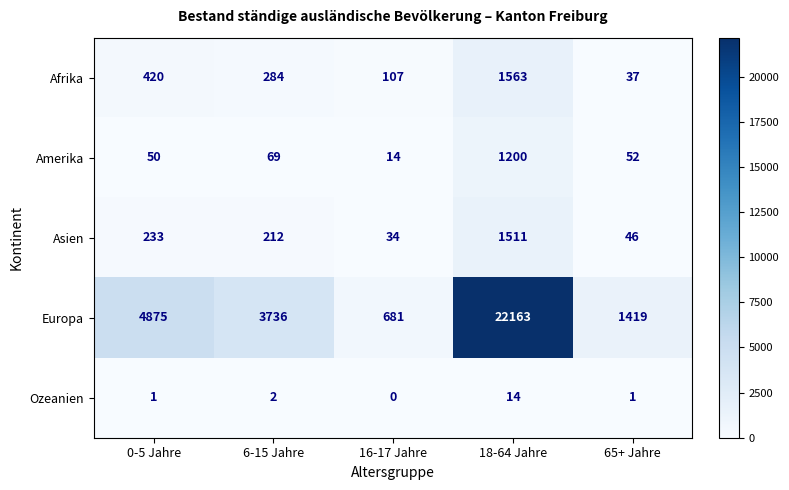

The value of Asien at 18-64 Jahre is 1511. True or false?

True